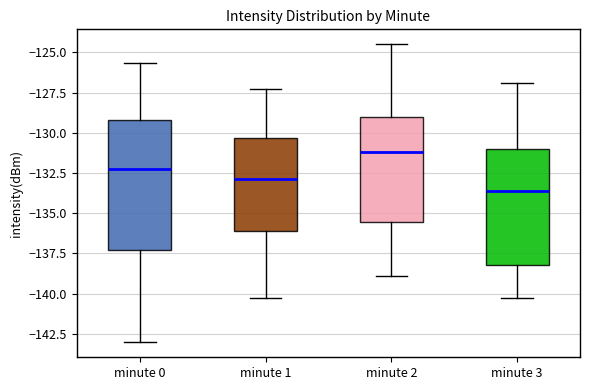

Where does the median line of the box for minute 3 sit on the y-axis? The values are not printed on the chart, so give them approximately, as read against the axis.

-133.5